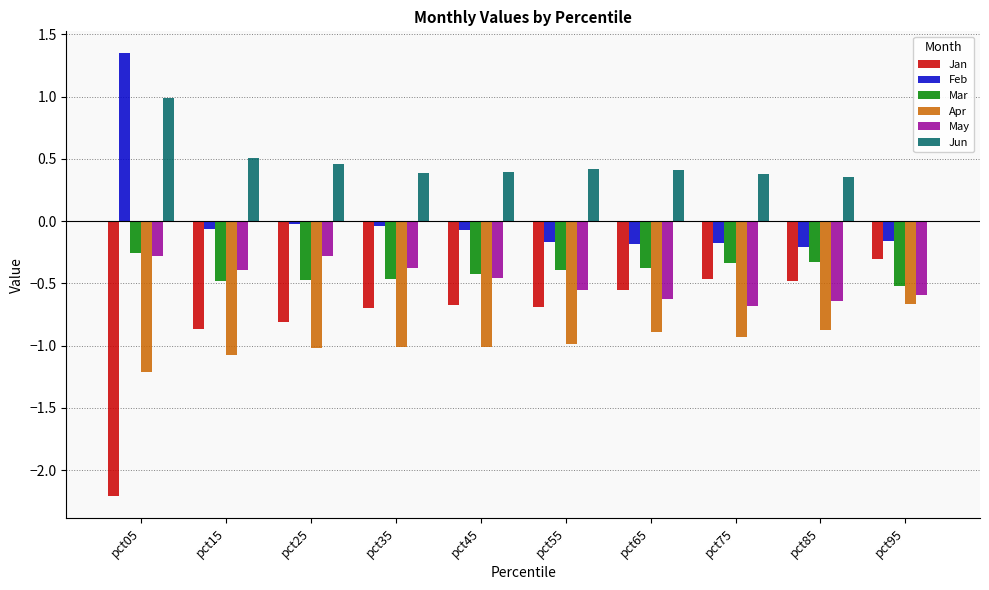

What is the sum of all Mar values?

-4.1